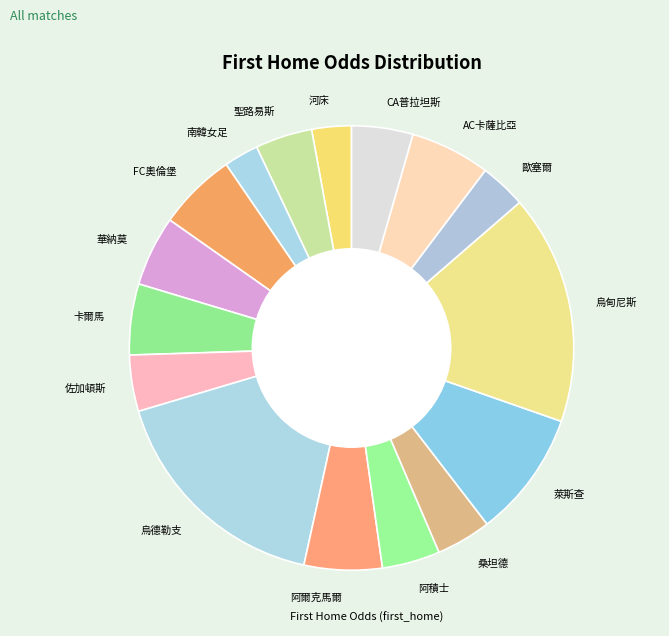

Which has a higher value, 萊斯查 or 烏德勒支?

烏德勒支